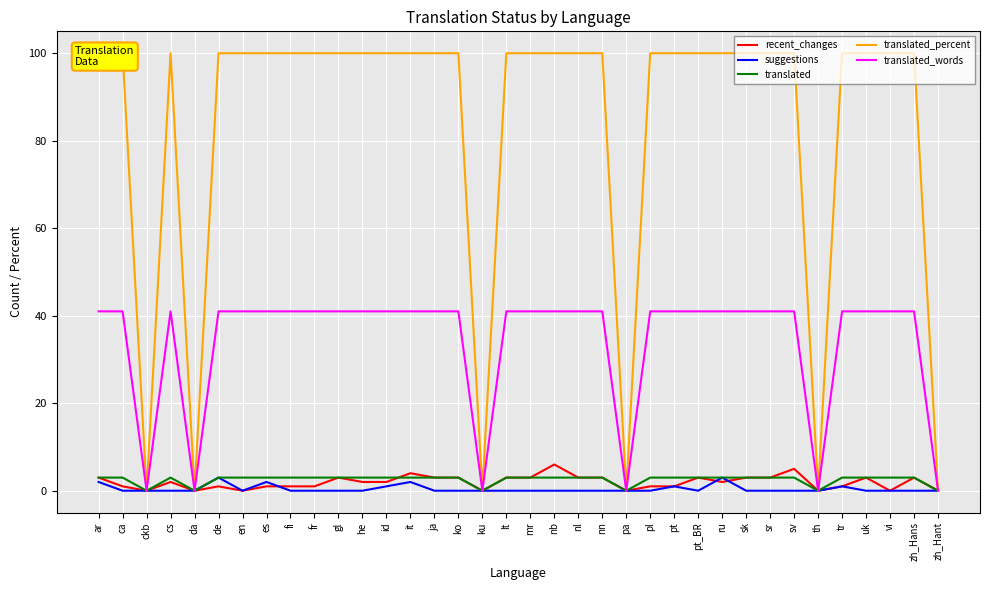

Rank the series by their maximum value, from lowest to highest.

suggestions, translated, recent_changes, translated_words, translated_percent